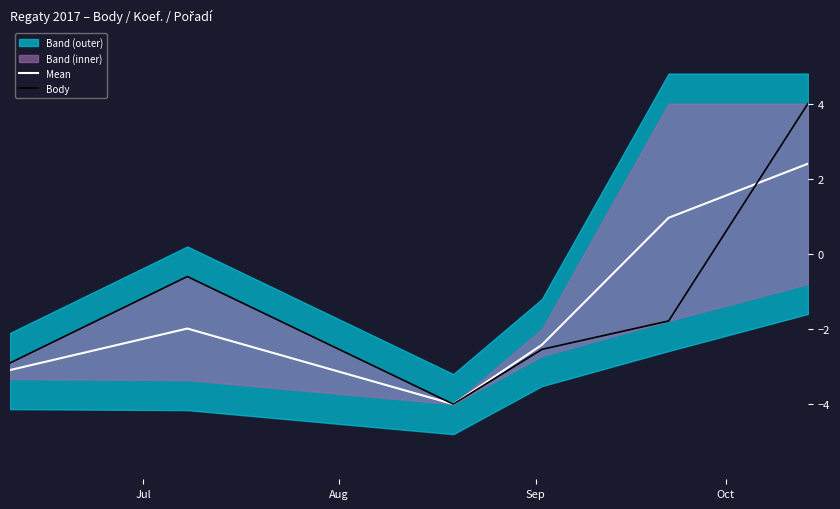

Is this an area chart (filled region under the line)?

No